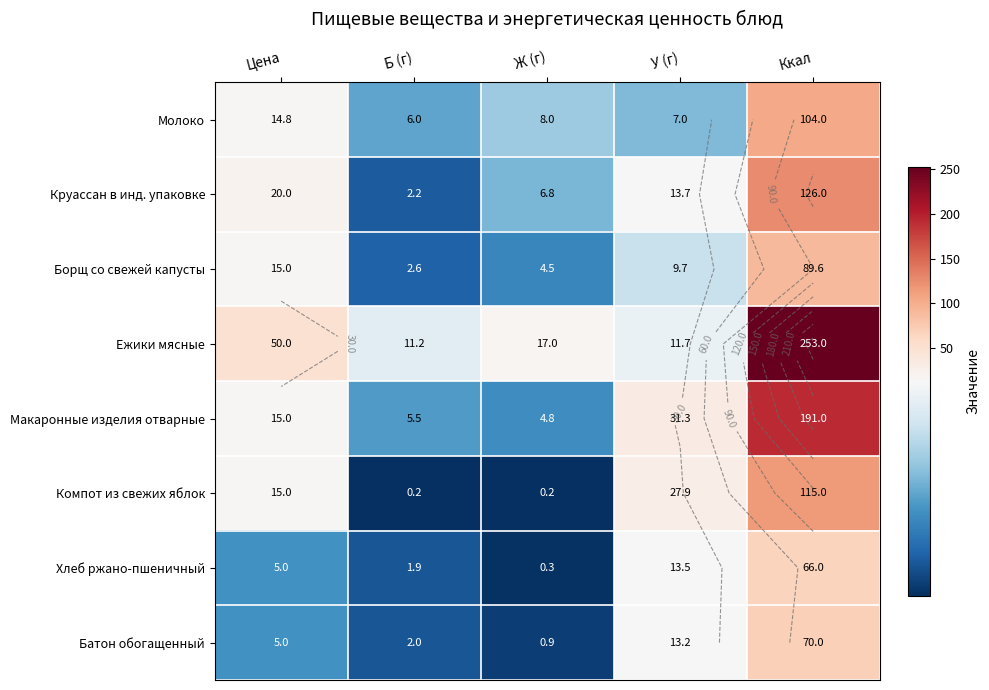

At which category is the sum across all series the highest?

Ккал